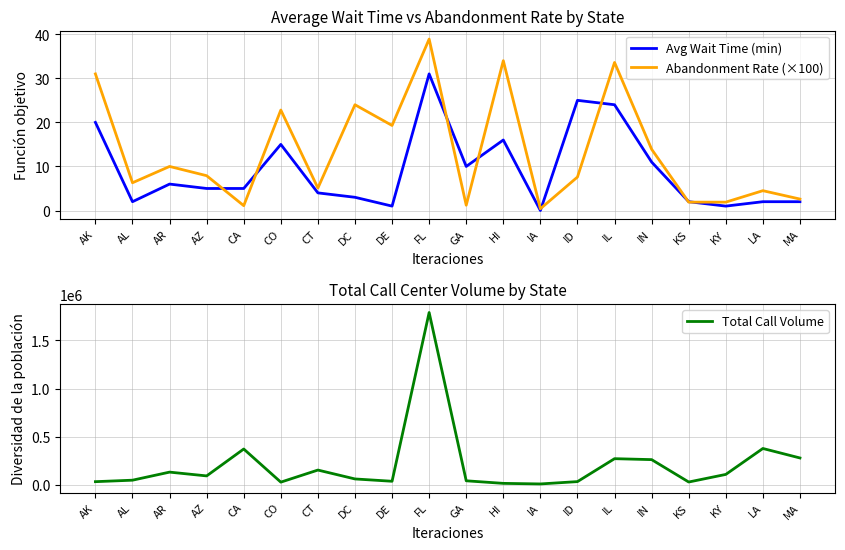

Which series has the widest spread of values?

Total Call Volume